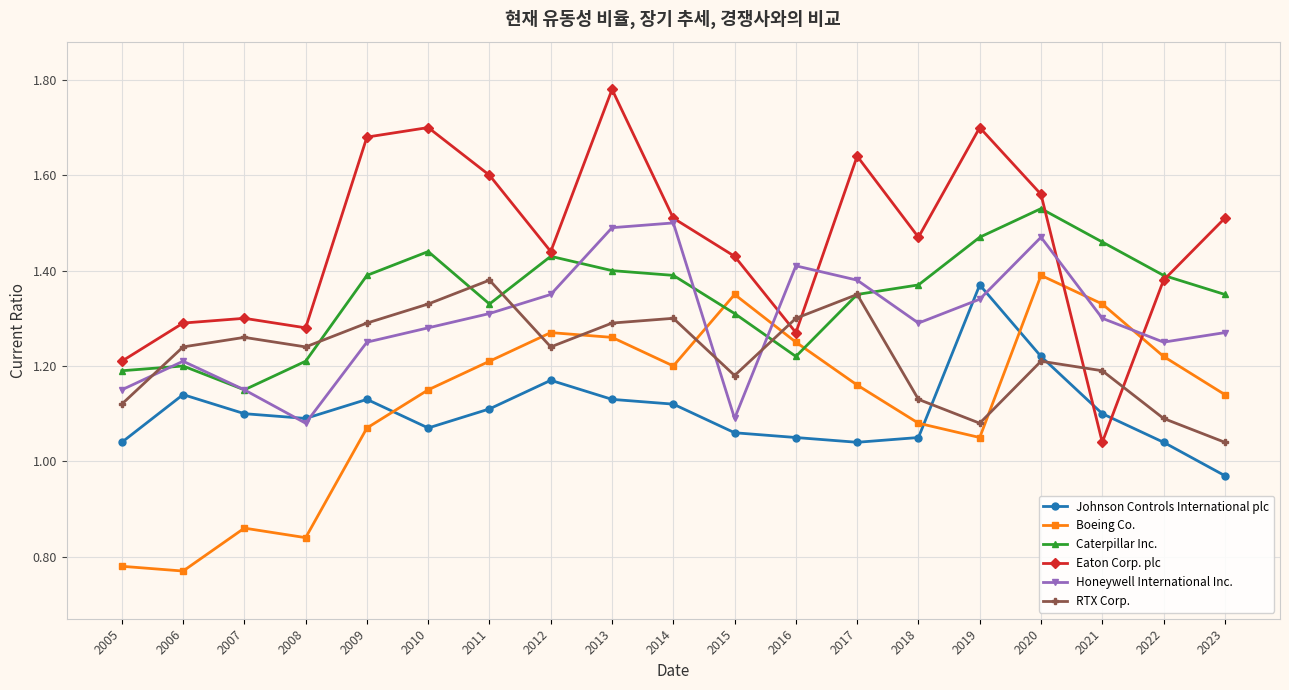

What is the sum of all Caterpillar Inc. values?

25.6